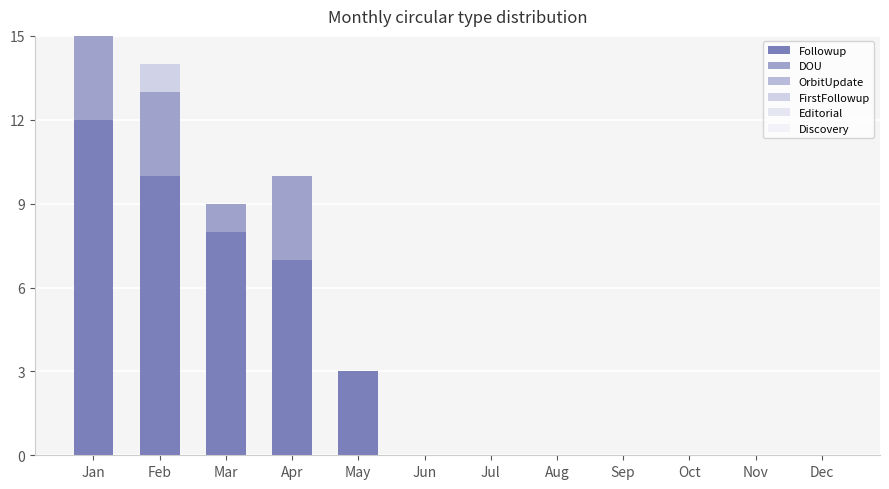

How many bars are there in total?

72